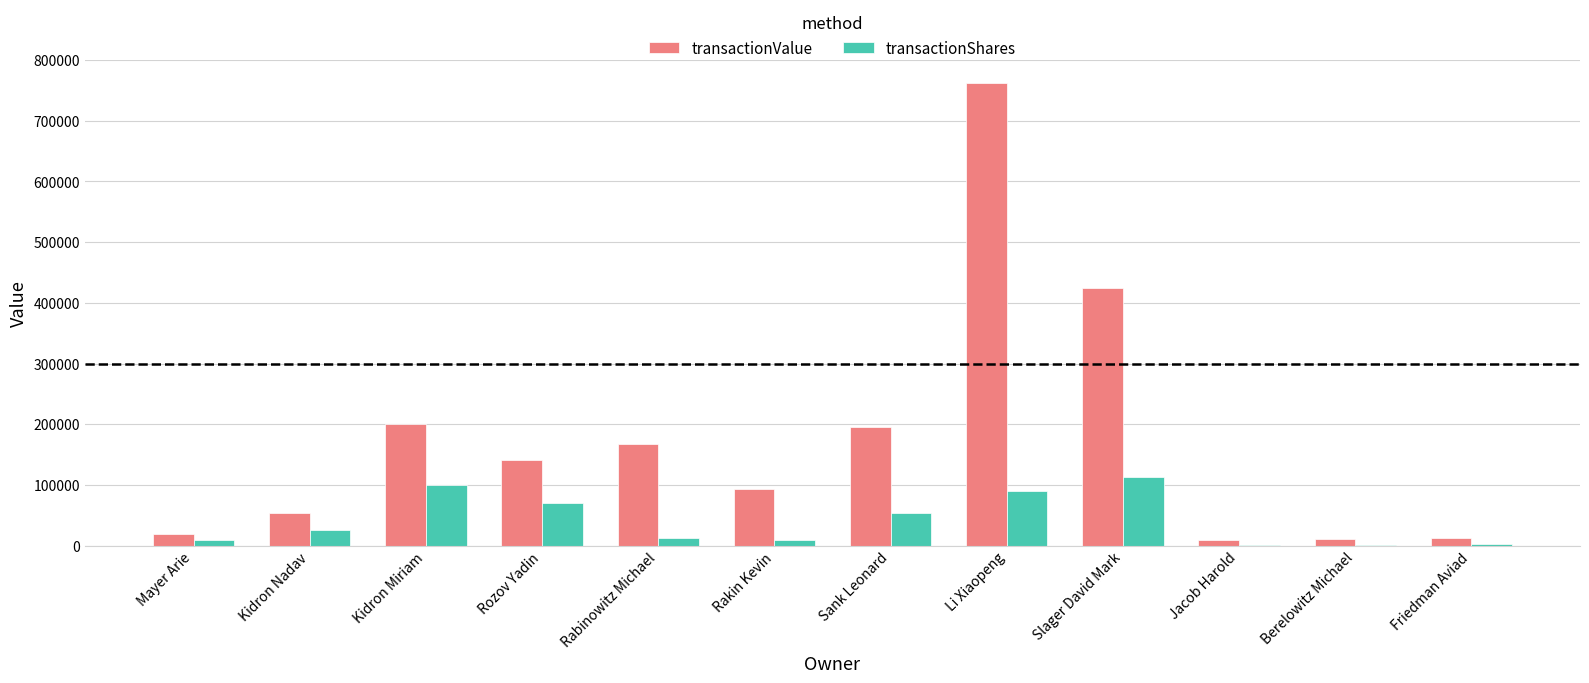

The transactionValue series shows 19518 at Mayer Arie. True or false?

True